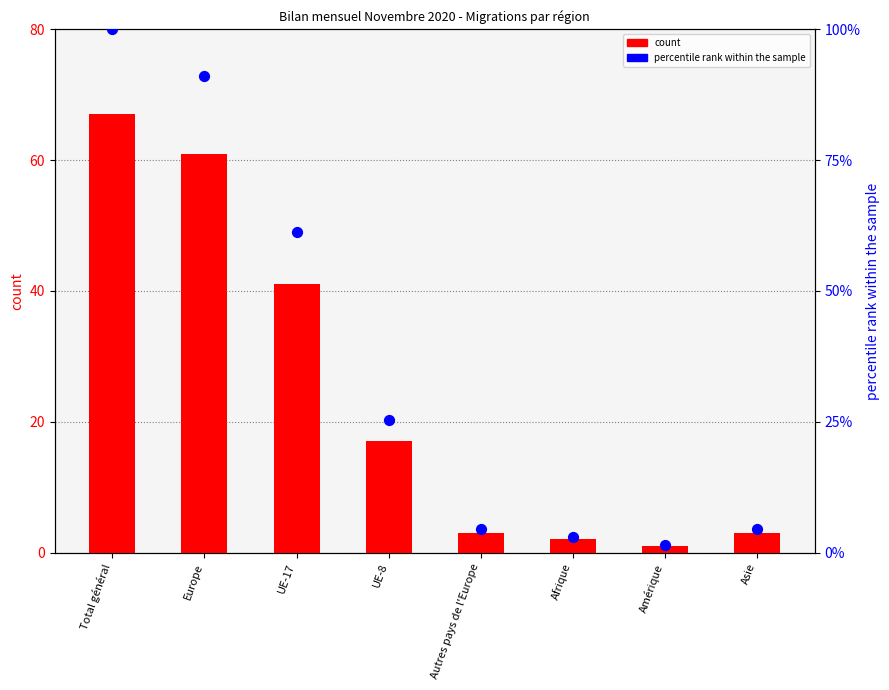

Which series contains the lowest Y value?

count